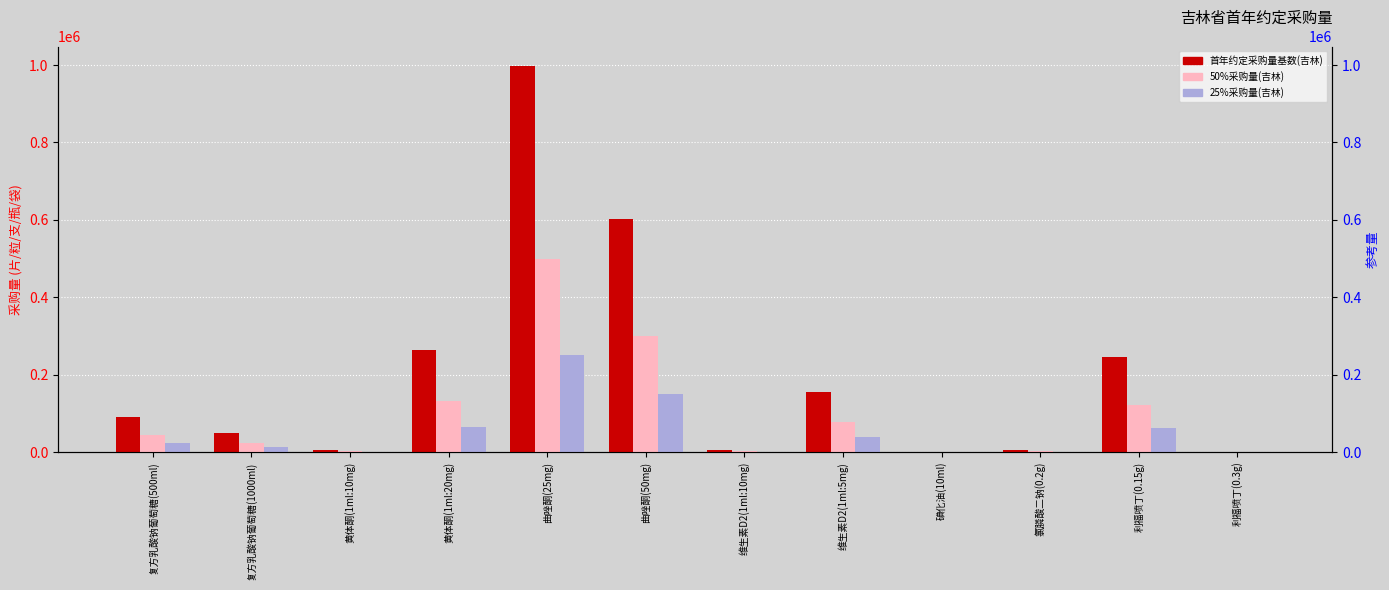

Reading left to right, extract all data points from this chart.

首年约定采购量基数(吉林): 复方乳酸钠葡萄糖(500ml)=90457.0	复方乳酸钠葡萄糖(1000ml)=47971.0	黄体酮(1ml:10mg)=5380.0	黄体酮(1ml:20mg)=263553.0	曲唑酮(25mg)=998199.0	曲唑酮(50mg)=601800.0	维生素D2(1ml:10mg)=4496.0	维生素D2(1ml:5mg)=155805.0	碘化油(10ml)=230.0	氯膦酸二钠(0.2g)=4180.0	利福喷丁(0.15g)=244770.0	利福喷丁(0.3g)=800.0
50%采购量(吉林): 复方乳酸钠葡萄糖(500ml)=45228.5	复方乳酸钠葡萄糖(1000ml)=23985.5	黄体酮(1ml:10mg)=2690.0	黄体酮(1ml:20mg)=131776.5	曲唑酮(25mg)=499099.5	曲唑酮(50mg)=300900.0	维生素D2(1ml:10mg)=2248.0	维生素D2(1ml:5mg)=77902.5	碘化油(10ml)=115.0	氯膦酸二钠(0.2g)=2090.0	利福喷丁(0.15g)=122385.0	利福喷丁(0.3g)=400.0
25%采购量(吉林): 复方乳酸钠葡萄糖(500ml)=22614.2	复方乳酸钠葡萄糖(1000ml)=11992.8	黄体酮(1ml:10mg)=1345.0	黄体酮(1ml:20mg)=65888.2	曲唑酮(25mg)=249549.8	曲唑酮(50mg)=150450.0	维生素D2(1ml:10mg)=1124.0	维生素D2(1ml:5mg)=38951.2	碘化油(10ml)=57.5	氯膦酸二钠(0.2g)=1045.0	利福喷丁(0.15g)=61192.5	利福喷丁(0.3g)=200.0